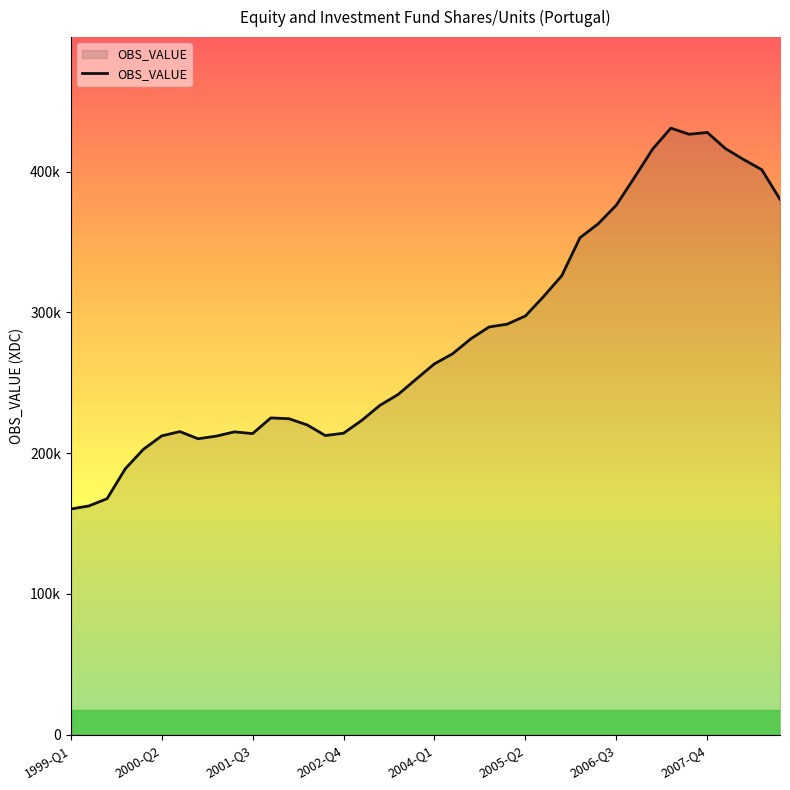

Reading right to left, list all the values displayed in this chart.

380382.2	401394.0	408634.8	416424.1	427897.2	426595.4	430978.0	416160.4	395968.6	376232.8	362948.8	353058.4	326114.2	311302.4	297504.9	291697.3	289674.8	281276.9	270662.5	263498.7	252691.2	241701.8	233989.6	223286.5	214190.2	212556.9	220100.0	224504.8	225063.5	213931.6	215164.8	212135.9	210269.0	215369.1	212291.5	202818.5	188940.0	167704.2	162540.6	160326.6